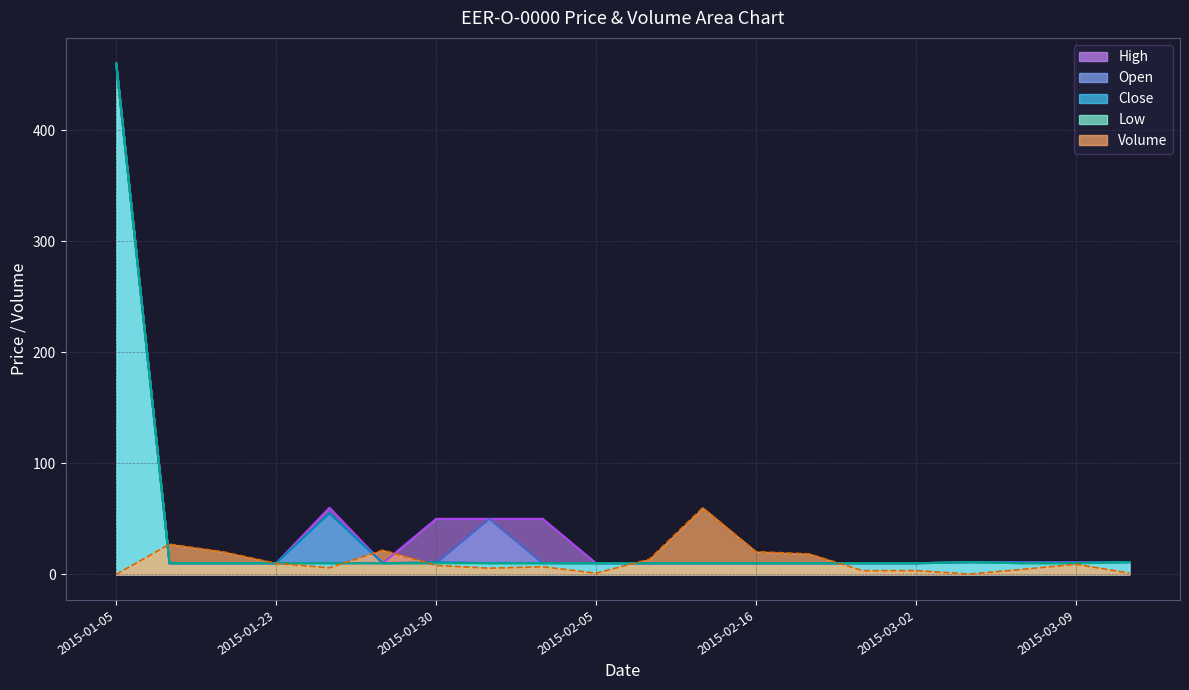

Which series has the largest total across all categories?

High